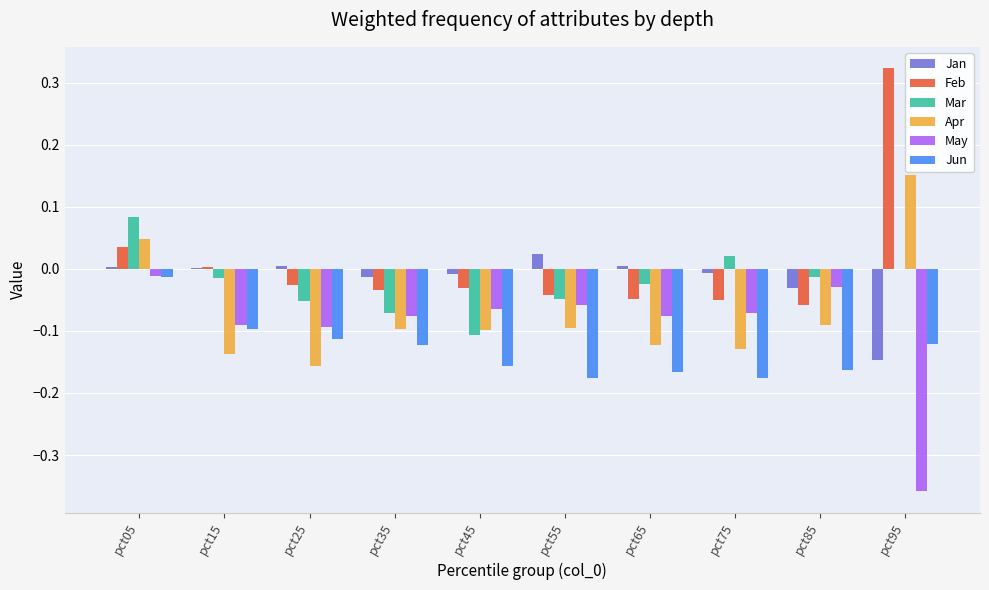

Is the value of Mar at pct25 greater than the value of May at pct15?

Yes